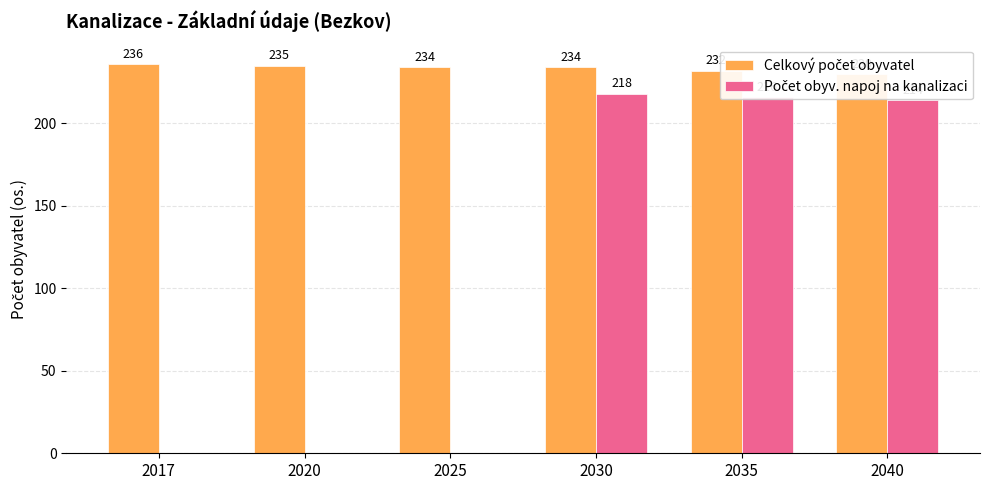

What are all the series names shown in the legend?

Celkový počet obyvatel, Počet obyv. napoj na kanalizaci